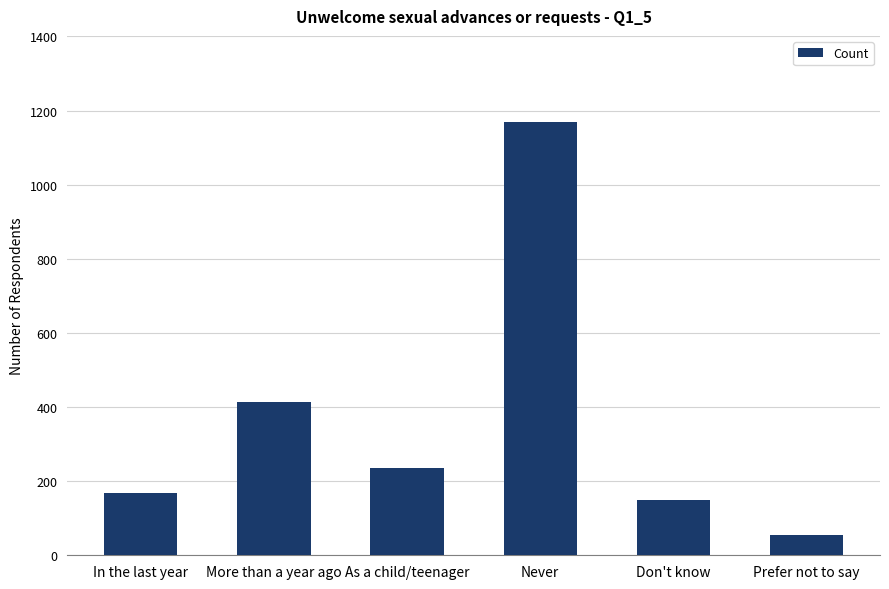

What is the sum of all values?

2186